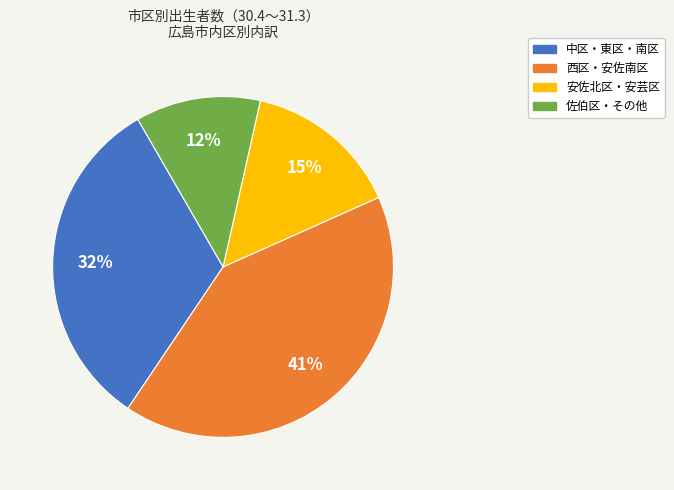

Is there any slice that represents more than half of the pie?

No